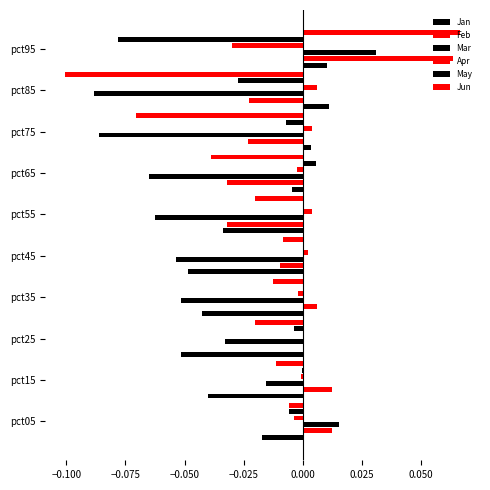

What are all the series names shown in the legend?

Jan, Feb, Mar, Apr, May, Jun